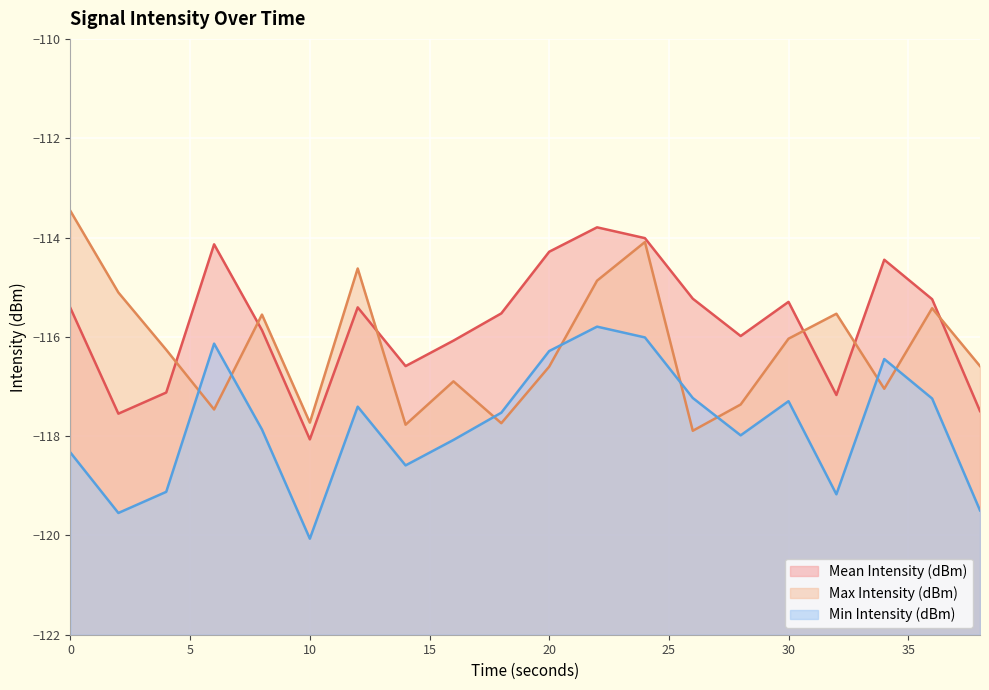

True or false: Max Intensity (dBm) and Min Intensity (dBm) cross at least once.

True